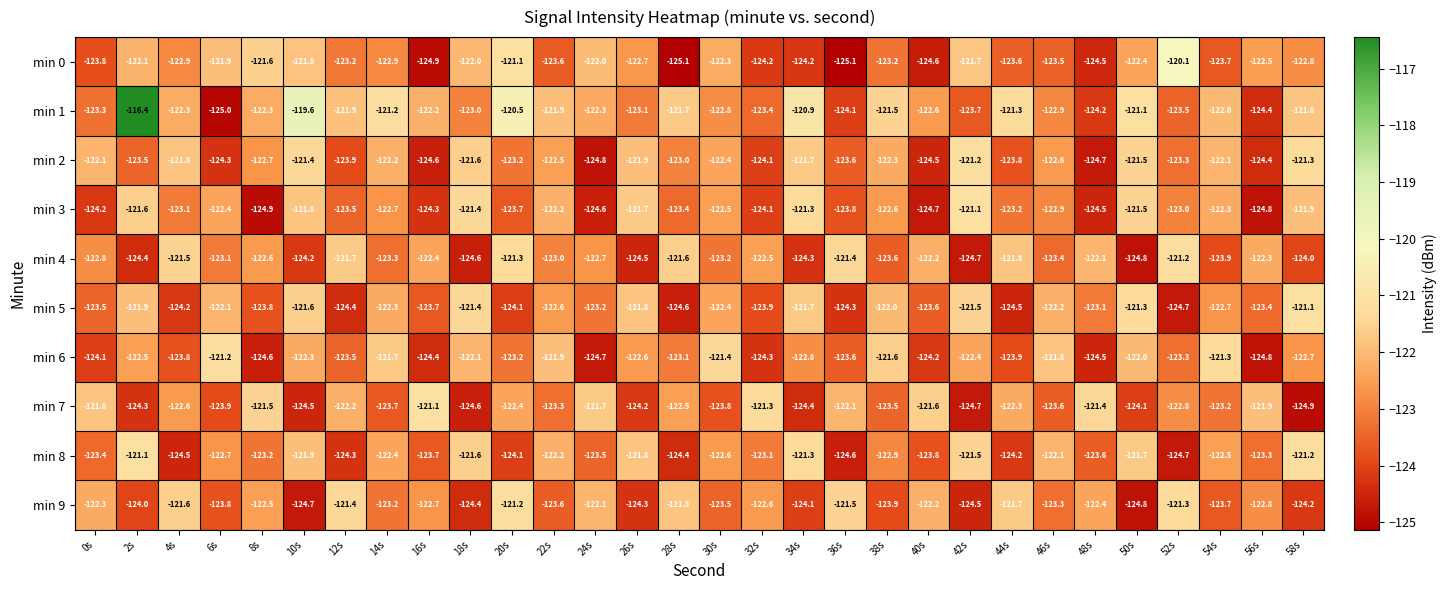

The min 8 series shows -124.2 at 44s. True or false?

True